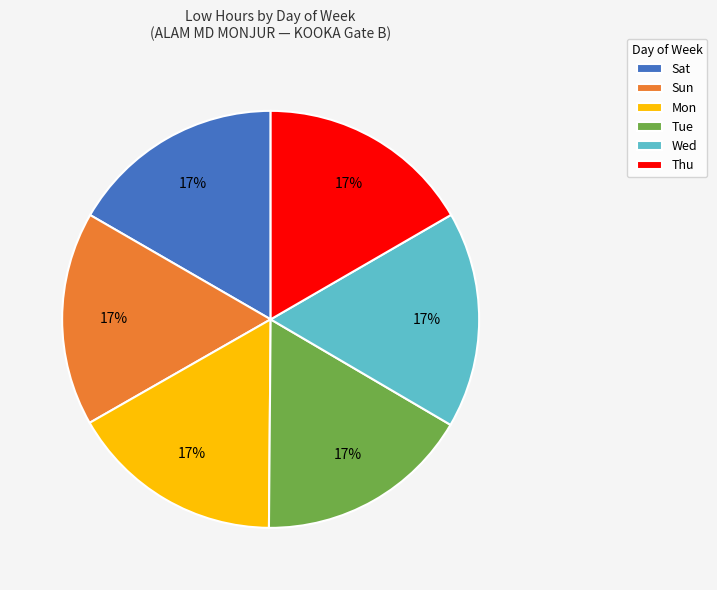

To the nearest percent, what is the average slice percentage?

17%